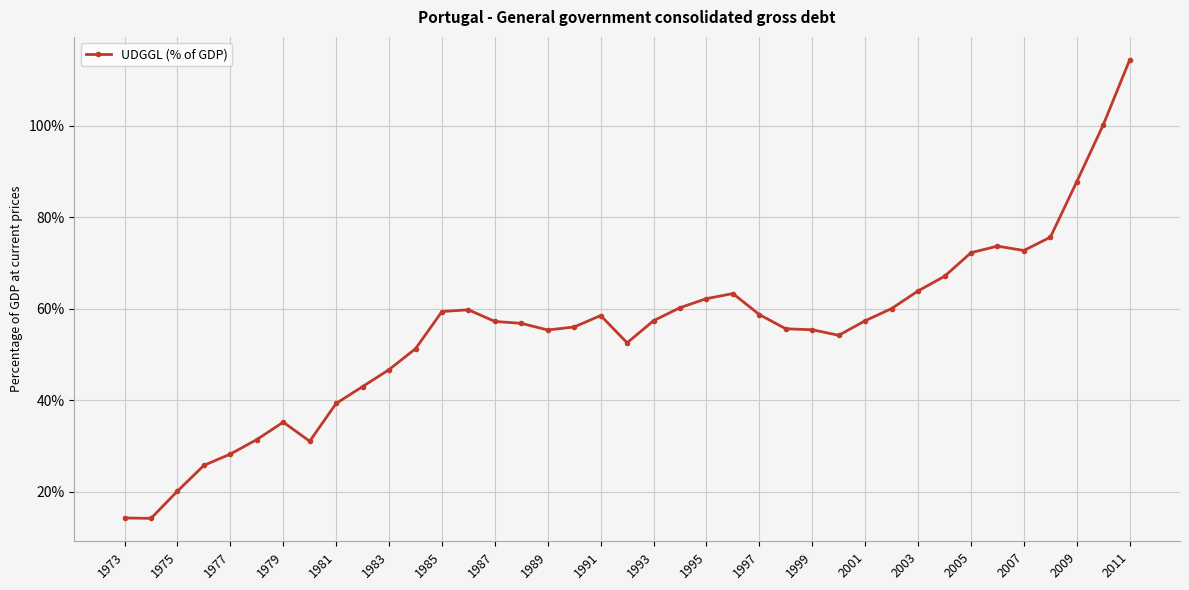

What is the smallest value displayed?

14.2